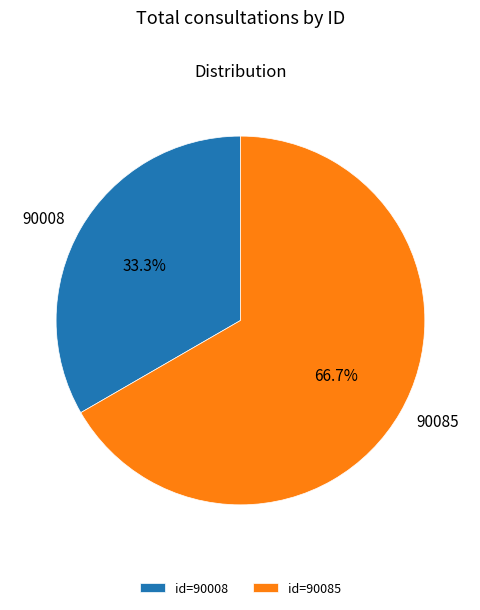

What is the smallest slice in the pie chart?

90008